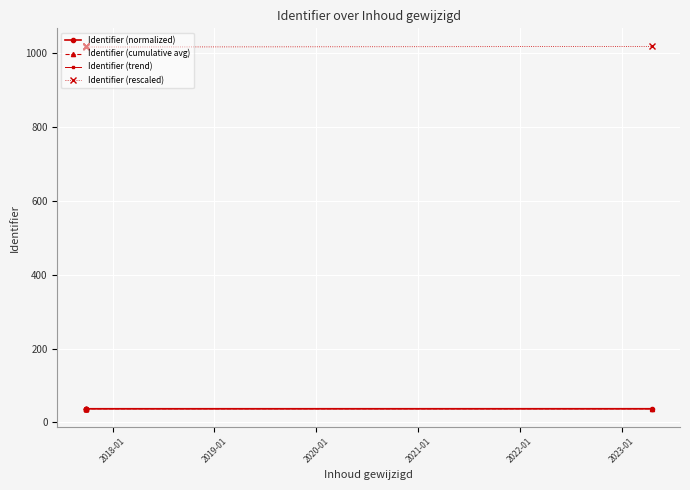

What is the difference between the maximum and minimum values in the Identifier (rescaled) series?

1.5